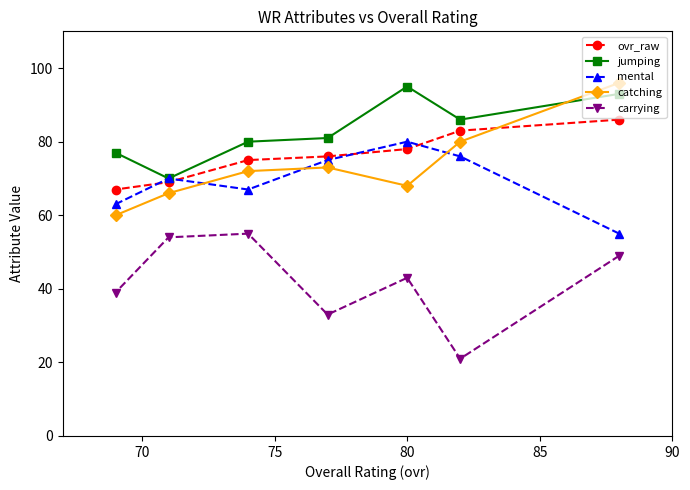

What are all the series names shown in the legend?

ovr_raw, jumping, mental, catching, carrying